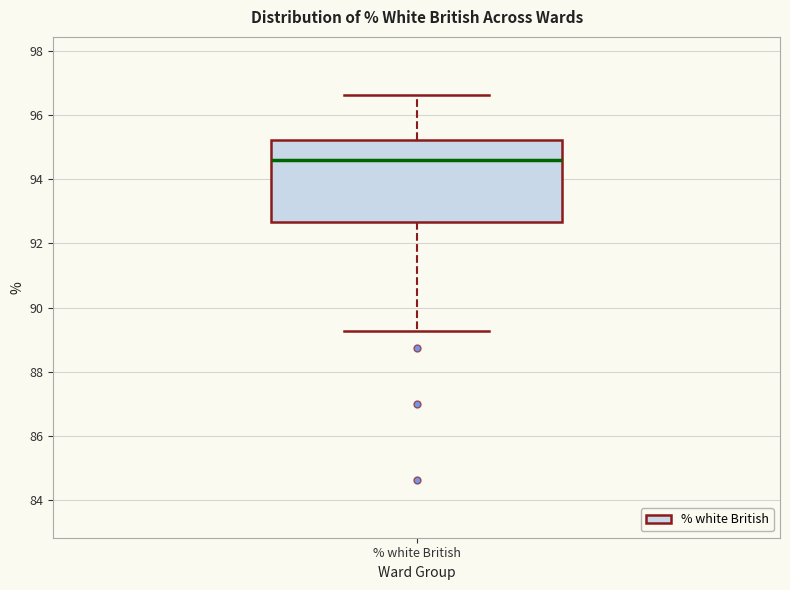

Transcribe this box plot: give where the median line is, the range the box spans, and where the two whiskers end, as read against the y-axis. The values are not printed on the chart, so give them approximately, as read against the axis.

median 94.6, box 92.6 to 95.2, whiskers 89.2 to 96.6